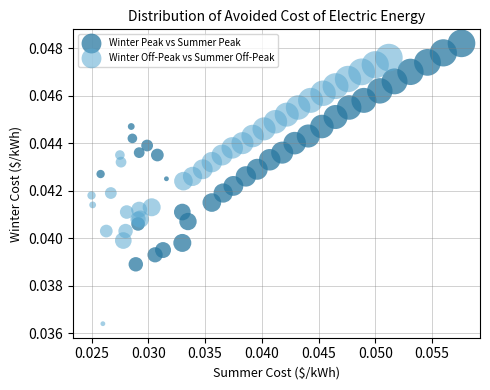

Which series contains the lowest Y value?

Winter Off-Peak vs Summer Off-Peak